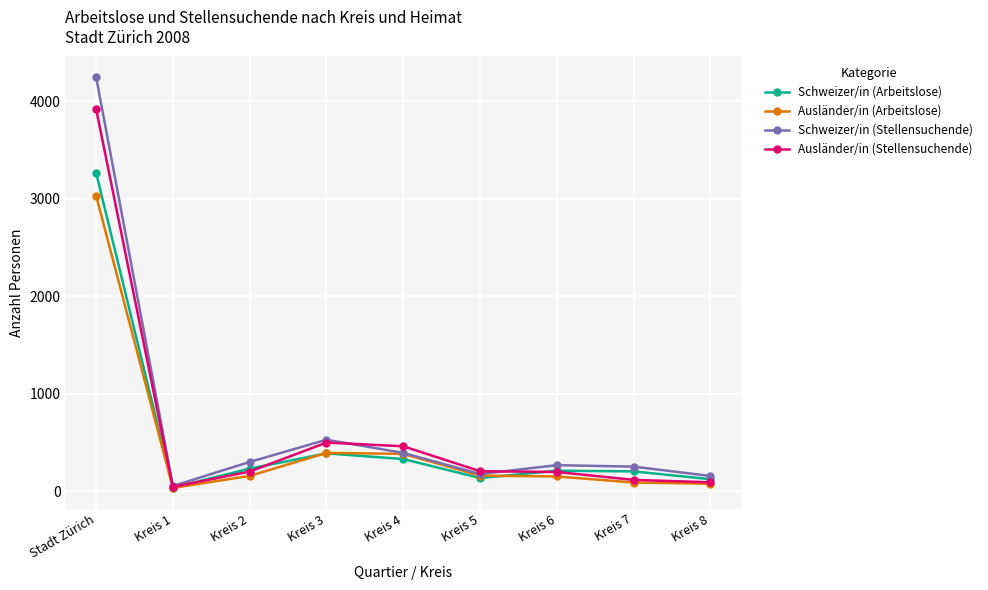

At which label does Ausländer/in (Arbeitslose) reach its minimum?

Kreis 1